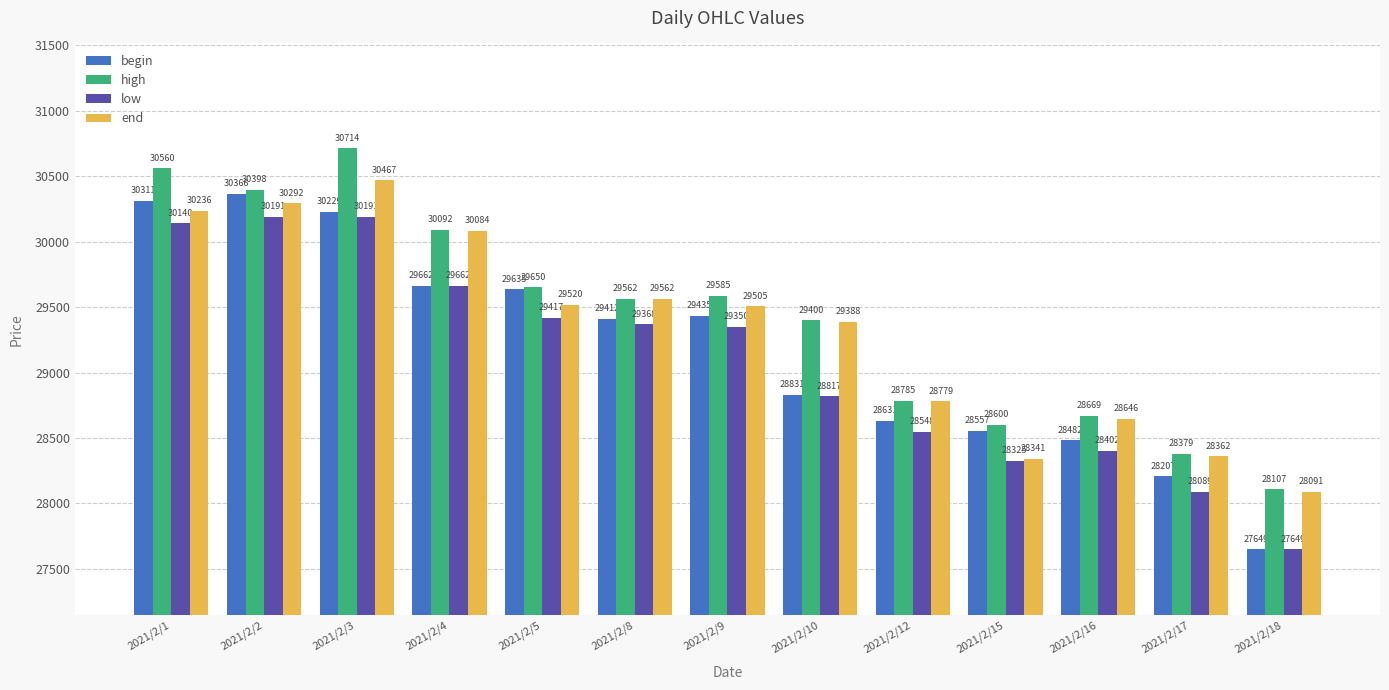

Which series changed the most between 2021/2/1 and 2021/2/17?

high